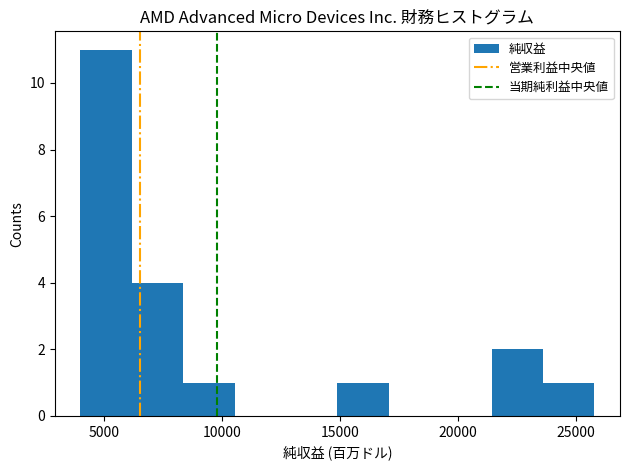

Reading left to right, transcribe this chart: for each bar, give the range it covers on the x-axis and its height. Neither the bar edges nor the heights are printed on the chart, so give them approximately, as read against the axes.

4000 to 6000: 11
6000 to 8500: 4
8500 to 10500: 1
10500 to 12500: 0
12500 to 15000: 0
15000 to 17000: 1
17000 to 19000: 0
19000 to 21500: 0
21500 to 23500: 2
23500 to 26000: 1